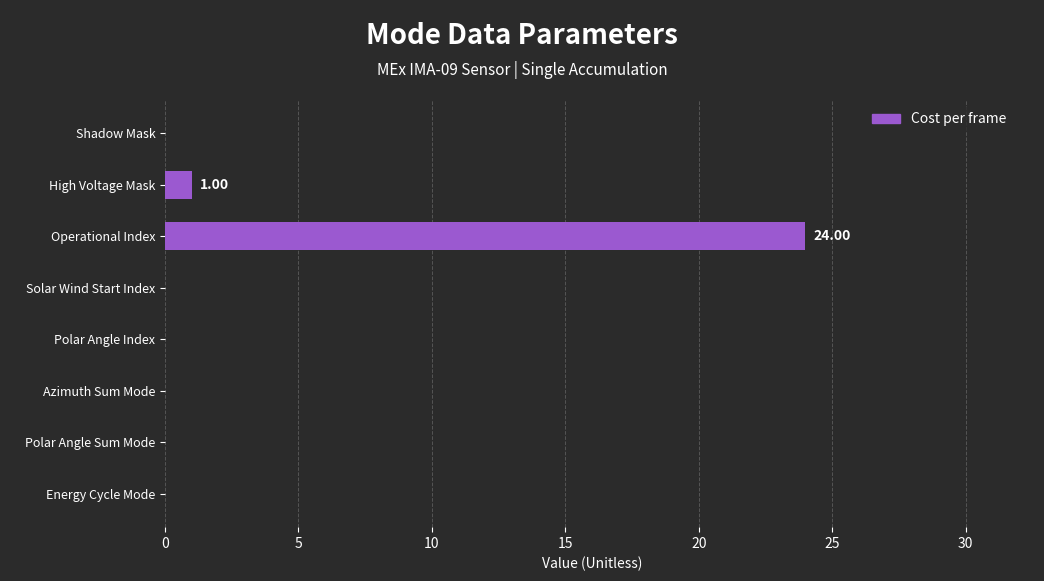

At which category does the chart reach its peak across all series?

Operational Index